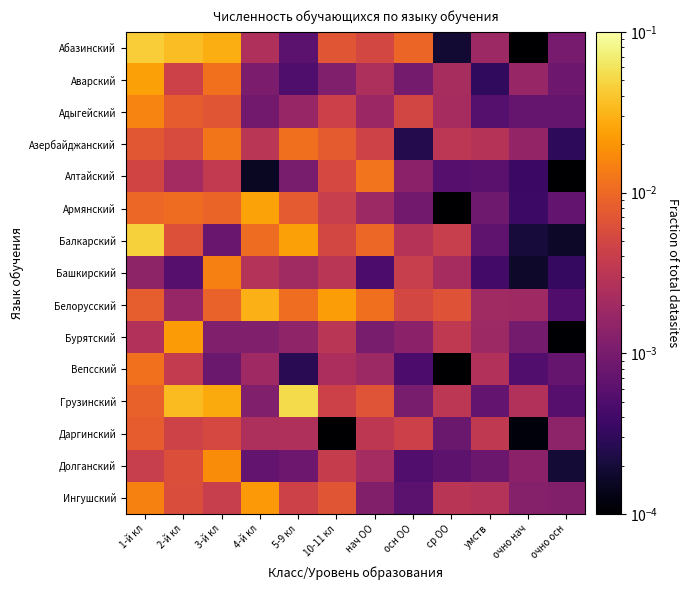

At which category is the sum across all series the highest?

1-й кл